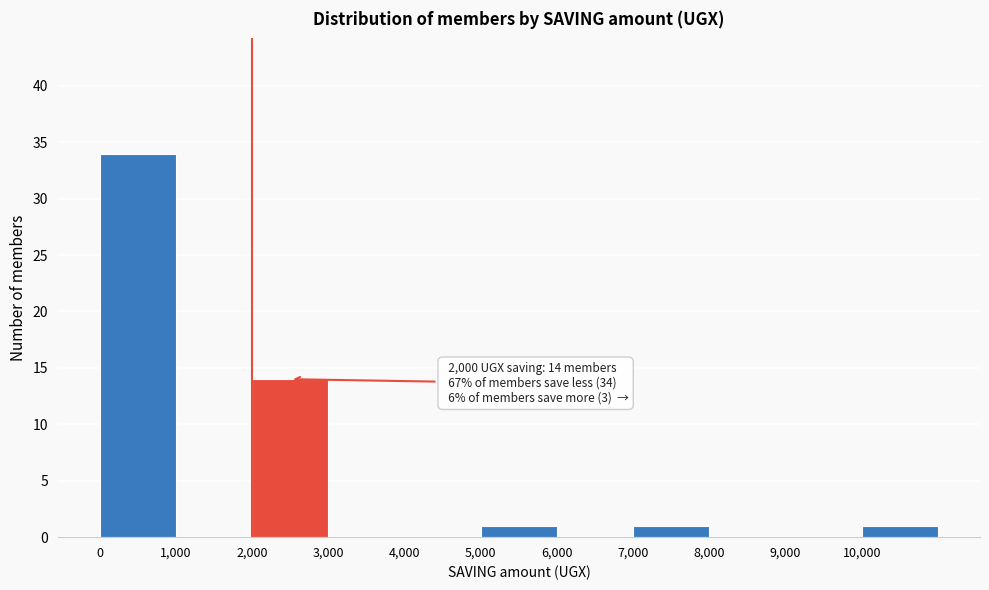

Which range on the x-axis has the tallest bar?

0 to 1000